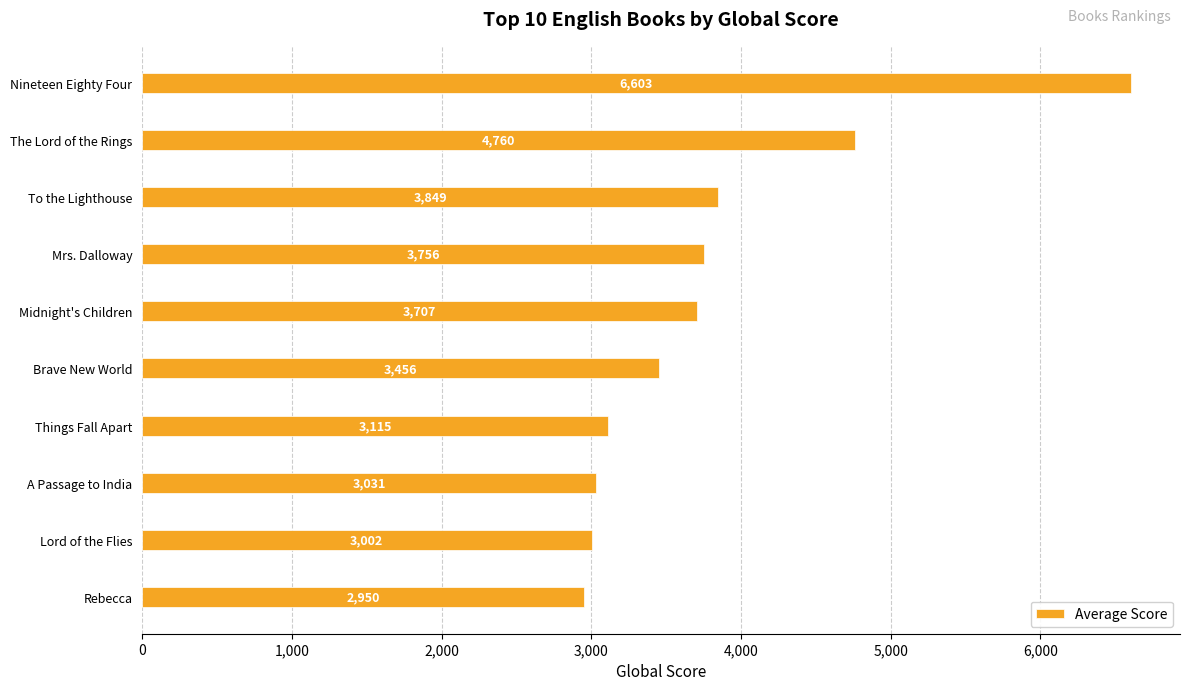

Are the bars horizontal?

Yes